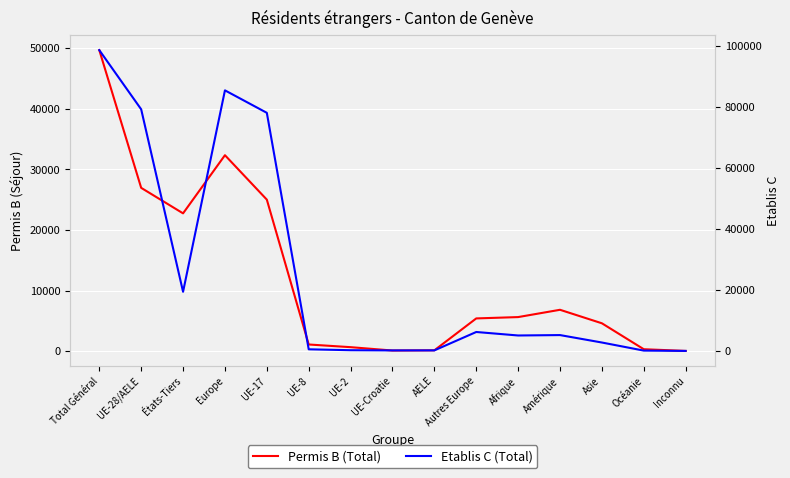

What is the minimum value shown in the chart?

13